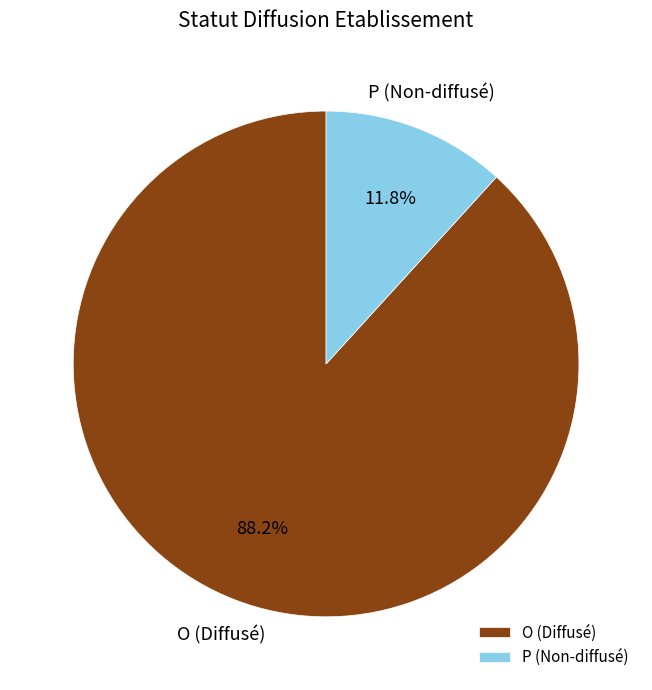

True or false: O accounts for 88% of the total.

True